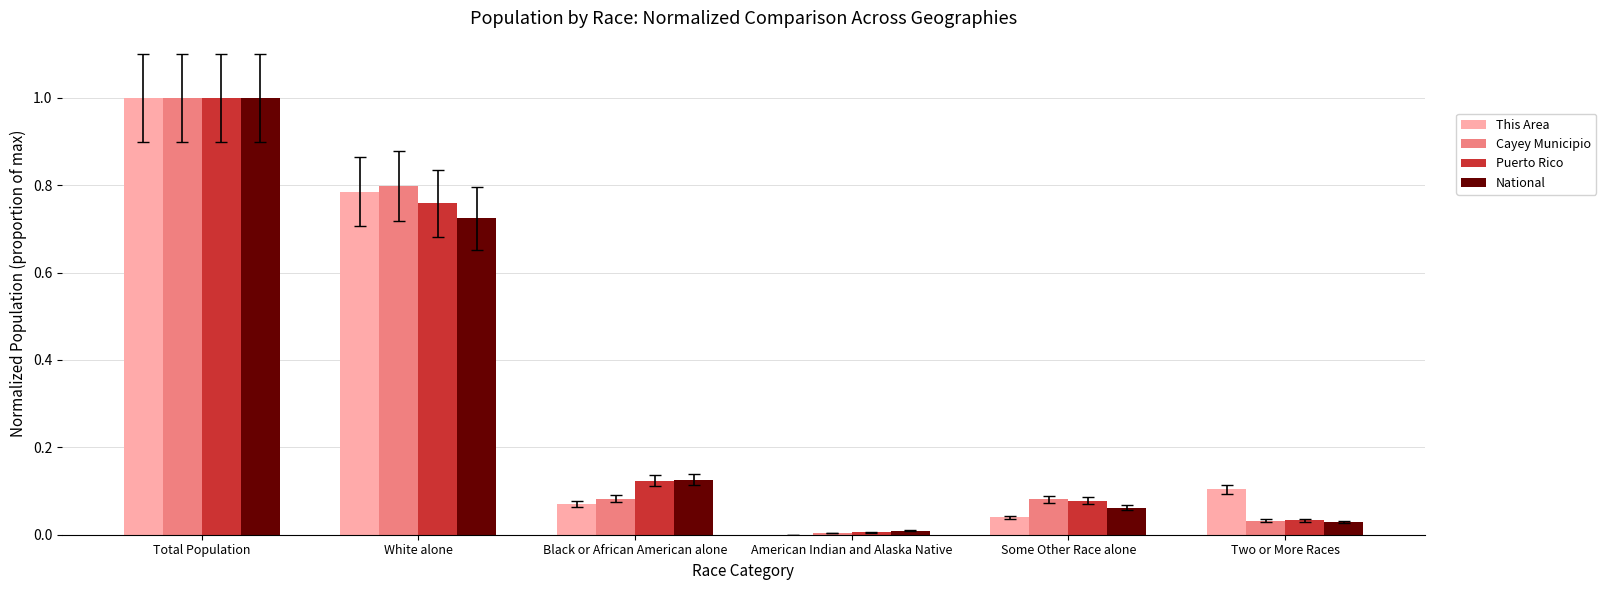

Are the bars horizontal?

No